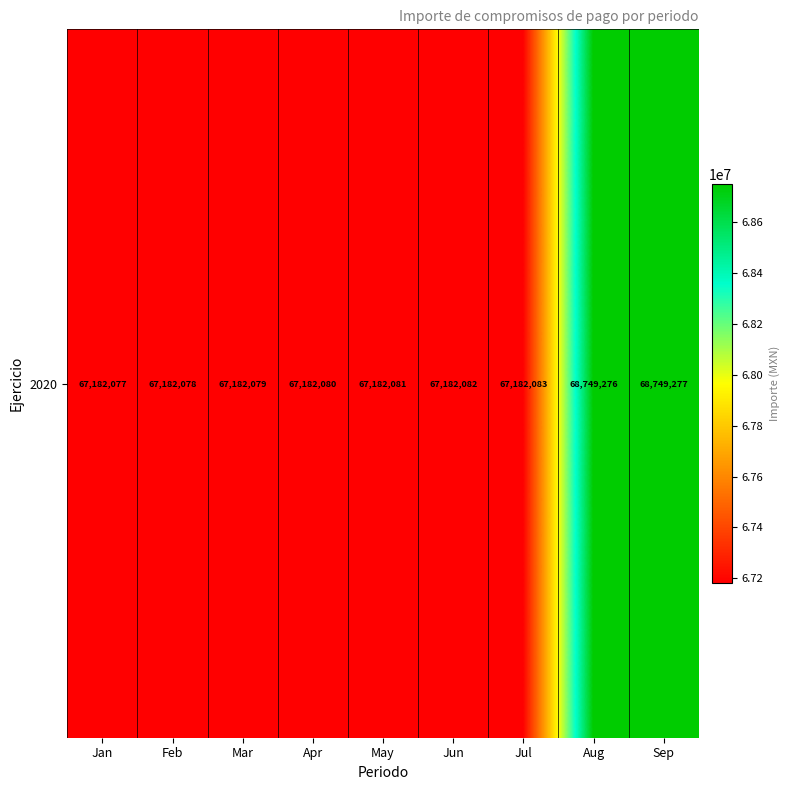

What is the difference between the maximum and minimum values?

1567200